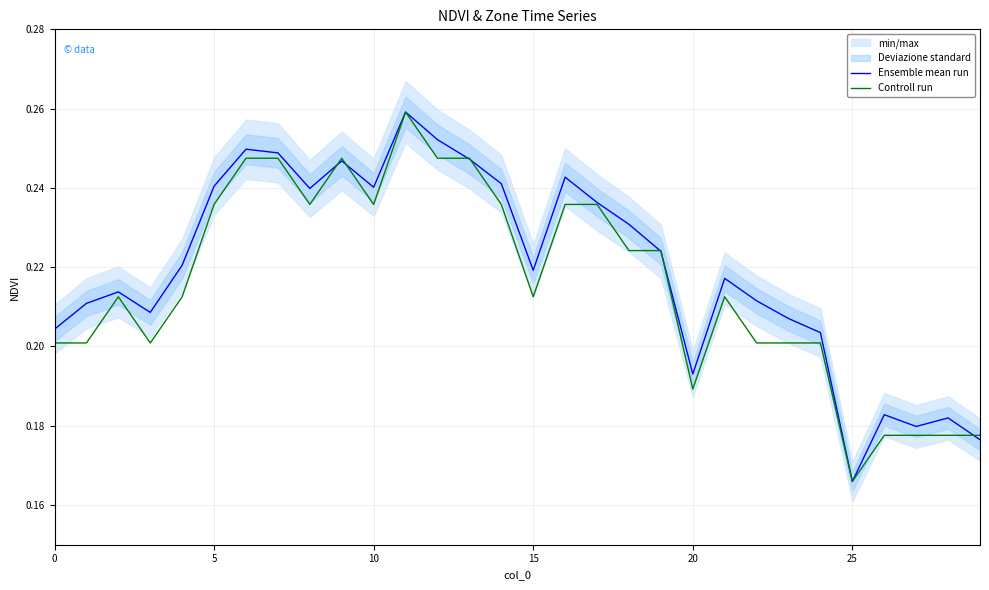

True or false: Controll run and Ensemble mean run intersect in this chart.

True